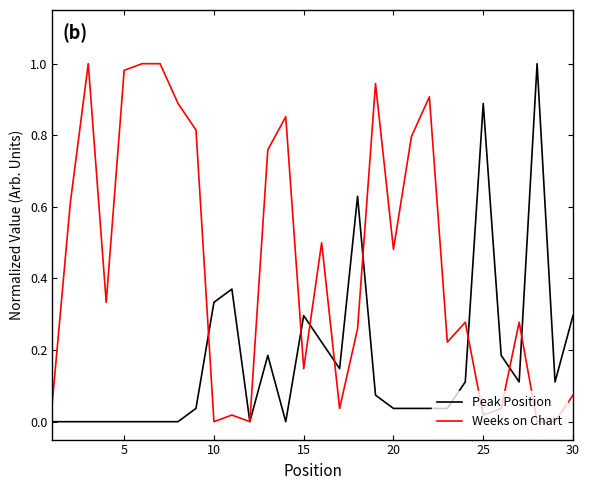

Which series has the largest total across all categories?

Weeks on Chart